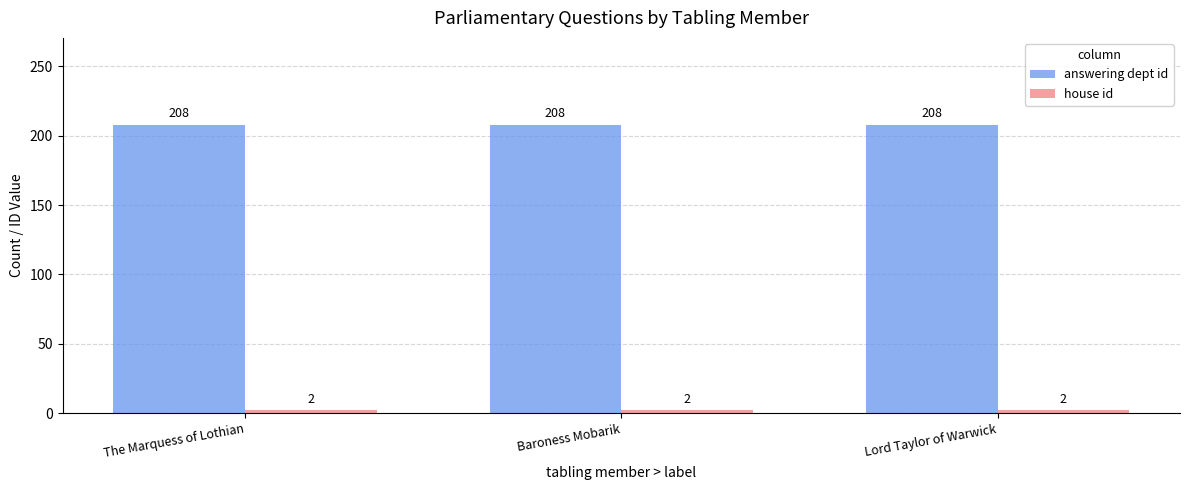

The value of answering dept id at Baroness Mobarik is 208. True or false?

True